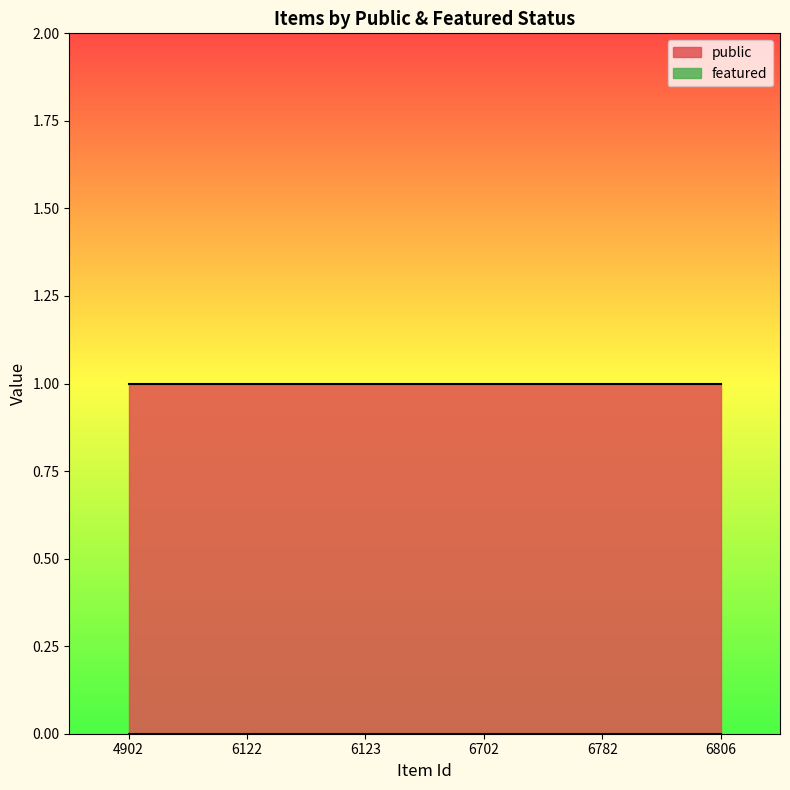

The value of public at 4902 is 1. True or false?

True